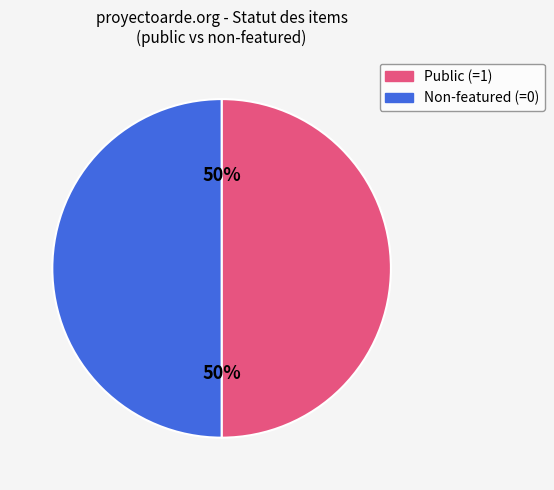

To the nearest percent, what is the average slice percentage?

50%